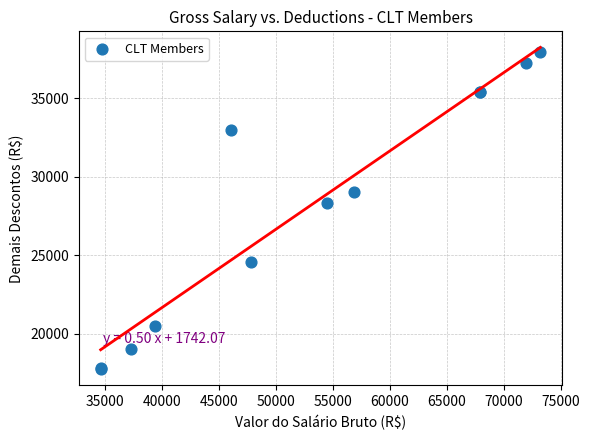

What Y value in the scatter plot is closest to 27857?

28341.6